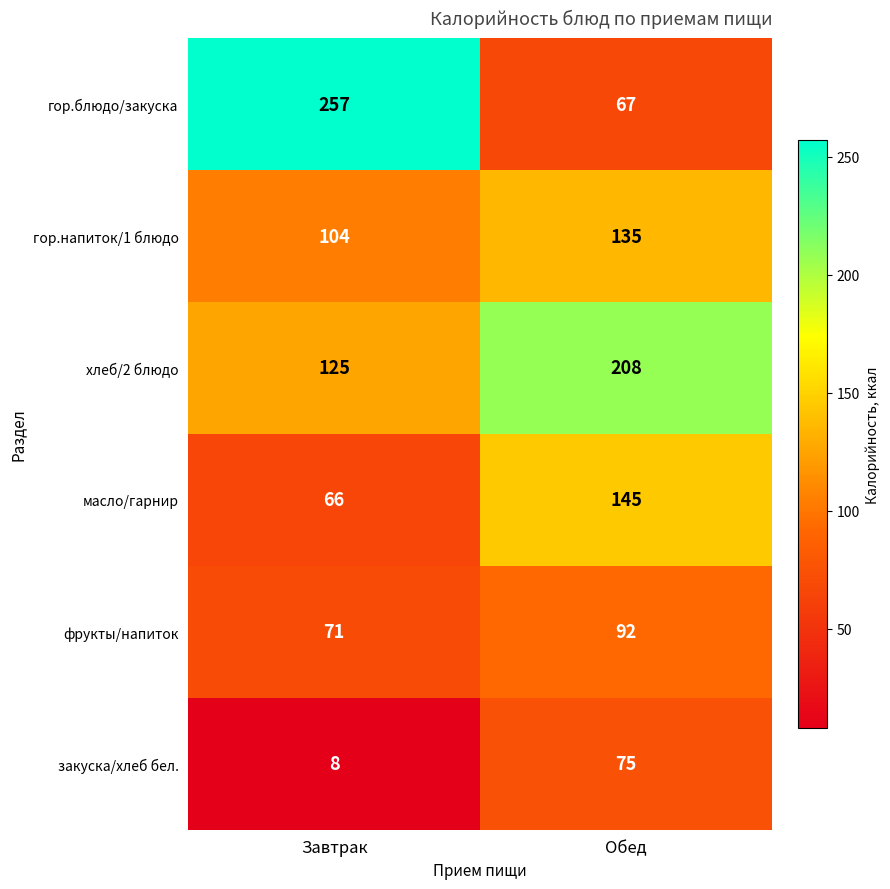

The гор.напиток/1 блюдо series shows 104 at Завтрак. True or false?

True